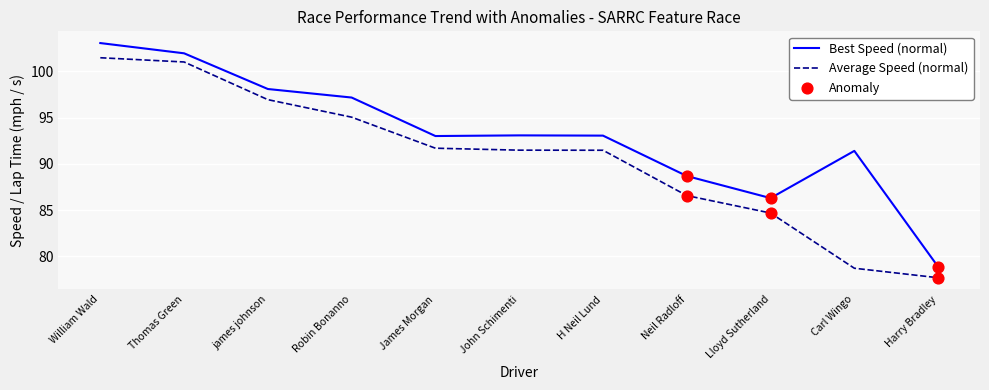

At which category is the sum across all series the highest?

William Wald